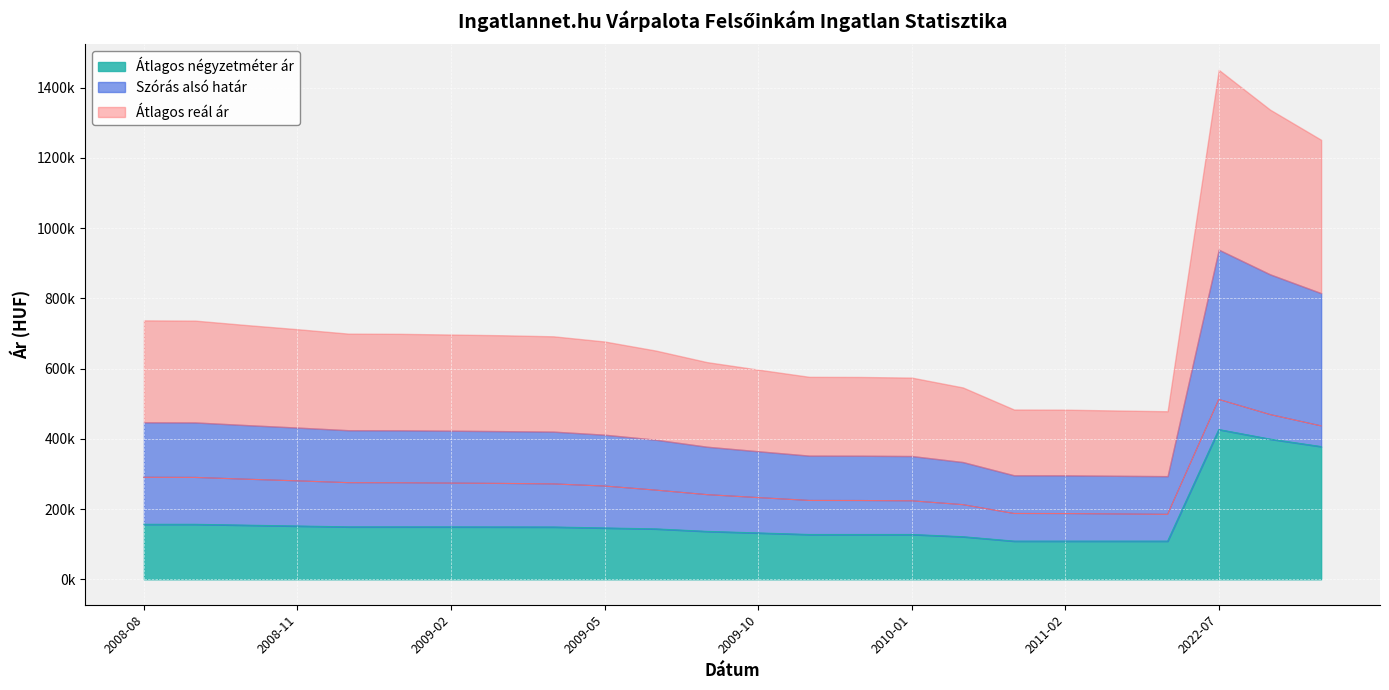

In Szórás alsó határ, how many points are lower than both neighbors (excluding endpoints)?

1